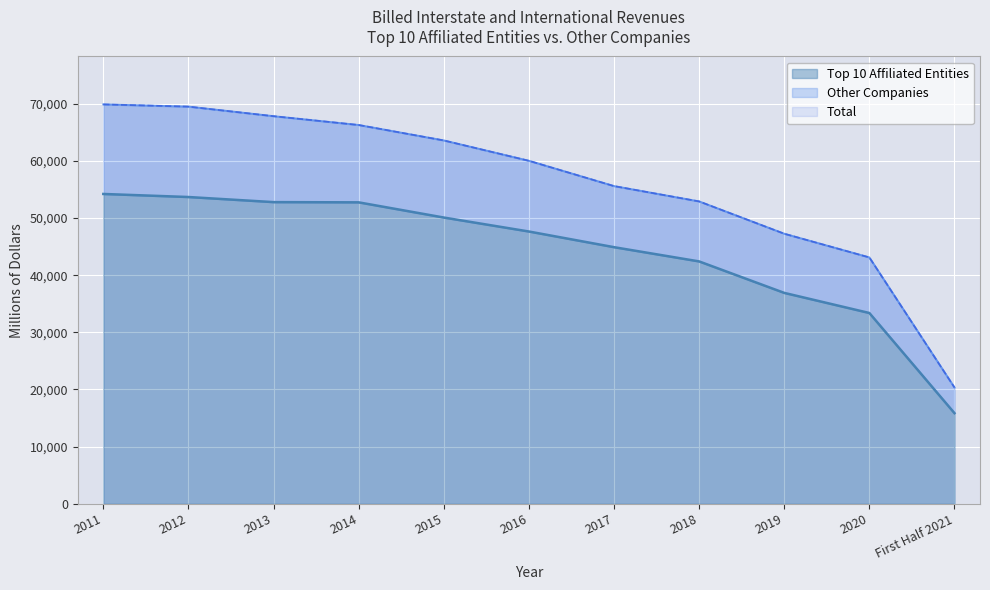

What is the maximum value shown in the chart?

69871